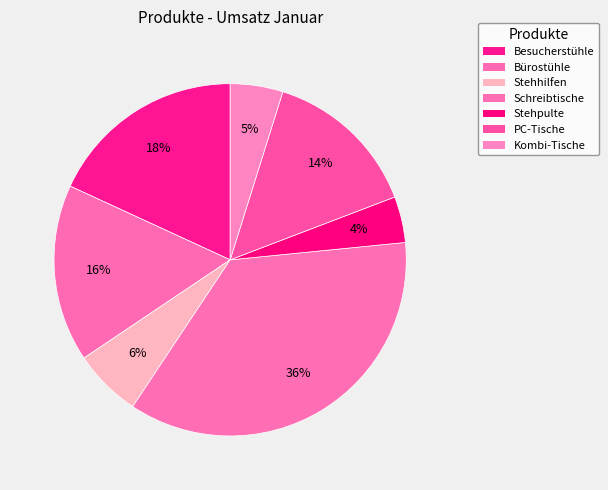

Which slice is the largest?

Schreibtische